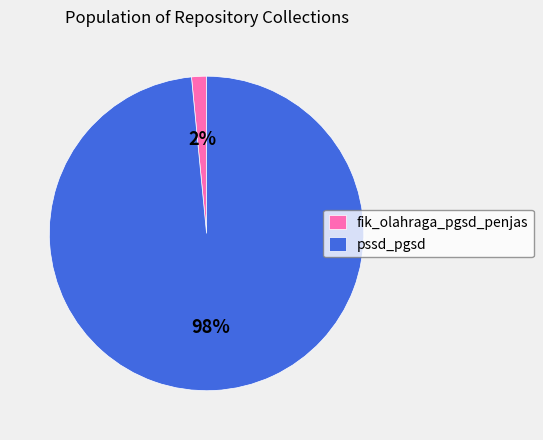

Which has a higher value, pssd_pgsd or fik_olahraga_pgsd_penjas?

pssd_pgsd